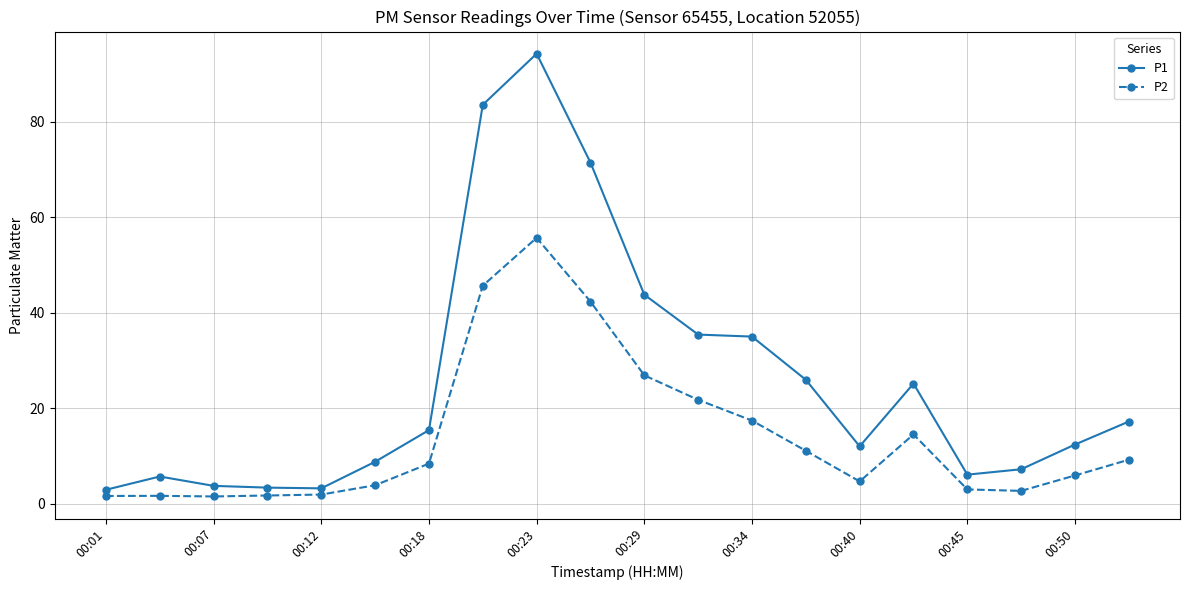

What is the sum of all P1 values?

512.5